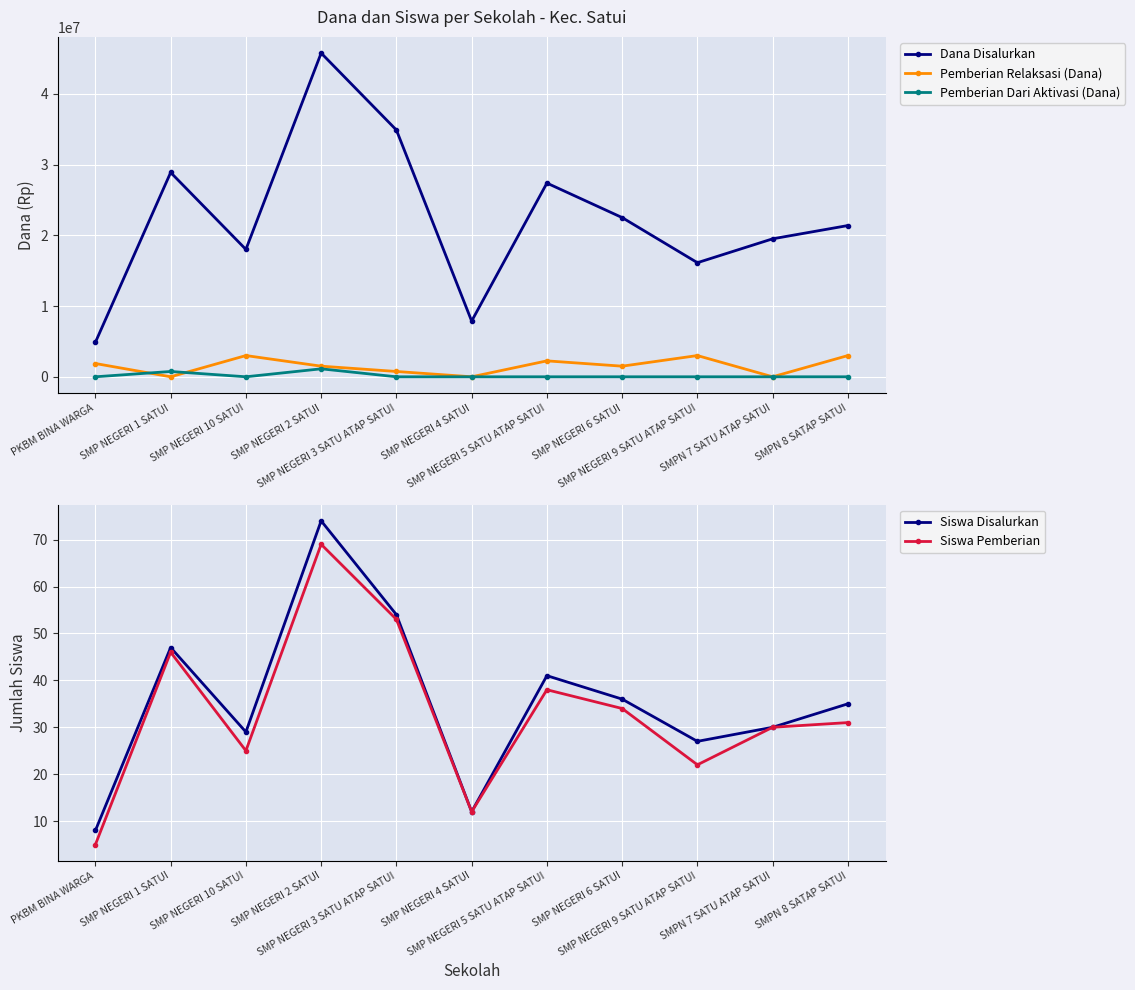

Reading right to left, list all the values displayed in this chart.

Dana Disalurkan: SMPN 8 SATAP SATUI=21375000	SMPN 7 SATU ATAP SATUI=19500000	SMP NEGERI 9 SATU ATAP SATUI=16125000	SMP NEGERI 6 SATUI=22500000	SMP NEGERI 5 SATU ATAP SATUI=27375000	SMP NEGERI 4 SATUI=7875000	SMP NEGERI 3 SATU ATAP SATUI=34875000	SMP NEGERI 2 SATUI=45750000	SMP NEGERI 10 SATUI=18000000	SMP NEGERI 1 SATUI=28875000	PKBM BINA WARGA=4875000
Pemberian Relaksasi (Dana): SMPN 8 SATAP SATUI=3000000	SMPN 7 SATU ATAP SATUI=0	SMP NEGERI 9 SATU ATAP SATUI=3000000	SMP NEGERI 6 SATUI=1500000	SMP NEGERI 5 SATU ATAP SATUI=2250000	SMP NEGERI 4 SATUI=0	SMP NEGERI 3 SATU ATAP SATUI=750000	SMP NEGERI 2 SATUI=1500000	SMP NEGERI 10 SATUI=3000000	SMP NEGERI 1 SATUI=0	PKBM BINA WARGA=1875000
Pemberian Dari Aktivasi (Dana): SMPN 8 SATAP SATUI=0	SMPN 7 SATU ATAP SATUI=0	SMP NEGERI 9 SATU ATAP SATUI=0	SMP NEGERI 6 SATUI=0	SMP NEGERI 5 SATU ATAP SATUI=0	SMP NEGERI 4 SATUI=0	SMP NEGERI 3 SATU ATAP SATUI=0	SMP NEGERI 2 SATUI=1125000	SMP NEGERI 10 SATUI=0	SMP NEGERI 1 SATUI=750000	PKBM BINA WARGA=0
Siswa Disalurkan: SMPN 8 SATAP SATUI=35	SMPN 7 SATU ATAP SATUI=30	SMP NEGERI 9 SATU ATAP SATUI=27	SMP NEGERI 6 SATUI=36	SMP NEGERI 5 SATU ATAP SATUI=41	SMP NEGERI 4 SATUI=12	SMP NEGERI 3 SATU ATAP SATUI=54	SMP NEGERI 2 SATUI=74	SMP NEGERI 10 SATUI=29	SMP NEGERI 1 SATUI=47	PKBM BINA WARGA=8
Siswa Pemberian: SMPN 8 SATAP SATUI=31	SMPN 7 SATU ATAP SATUI=30	SMP NEGERI 9 SATU ATAP SATUI=22	SMP NEGERI 6 SATUI=34	SMP NEGERI 5 SATU ATAP SATUI=38	SMP NEGERI 4 SATUI=12	SMP NEGERI 3 SATU ATAP SATUI=53	SMP NEGERI 2 SATUI=69	SMP NEGERI 10 SATUI=25	SMP NEGERI 1 SATUI=46	PKBM BINA WARGA=5